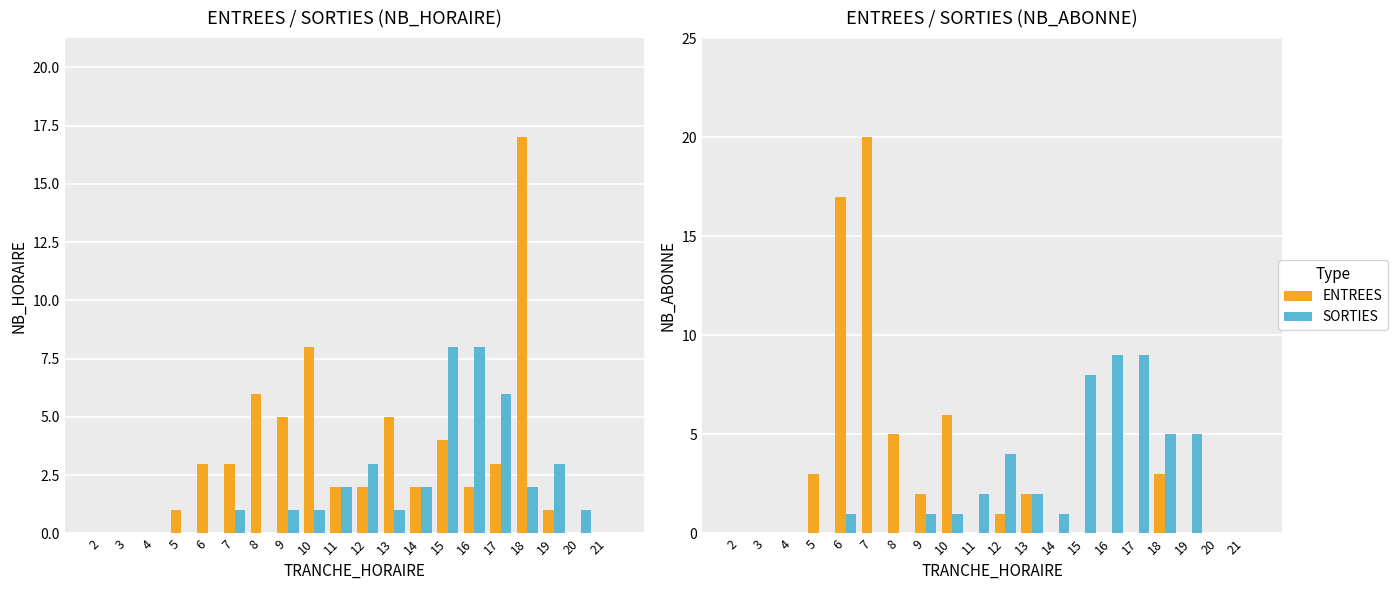

Reading left to right, list all the values displayed in this chart.

ENTREES: 2=0	3=0	4=0	5=1	6=3	7=3	8=6	9=5	10=8	11=2	12=2	13=5	14=2	15=4	16=2	17=3	18=17	19=1	20=0	21=0
SORTIES: 2=0	3=0	4=0	5=0	6=0	7=1	8=0	9=1	10=1	11=2	12=3	13=1	14=2	15=8	16=8	17=6	18=2	19=3	20=1	21=0
ENTREES (abonné): 2=0	3=0	4=0	5=3	6=17	7=20	8=5	9=2	10=6	11=0	12=1	13=2	14=0	15=0	16=0	17=0	18=3	19=0	20=0	21=0
SORTIES (abonné): 2=0	3=0	4=0	5=0	6=1	7=0	8=0	9=1	10=1	11=2	12=4	13=2	14=1	15=8	16=9	17=9	18=5	19=5	20=0	21=0